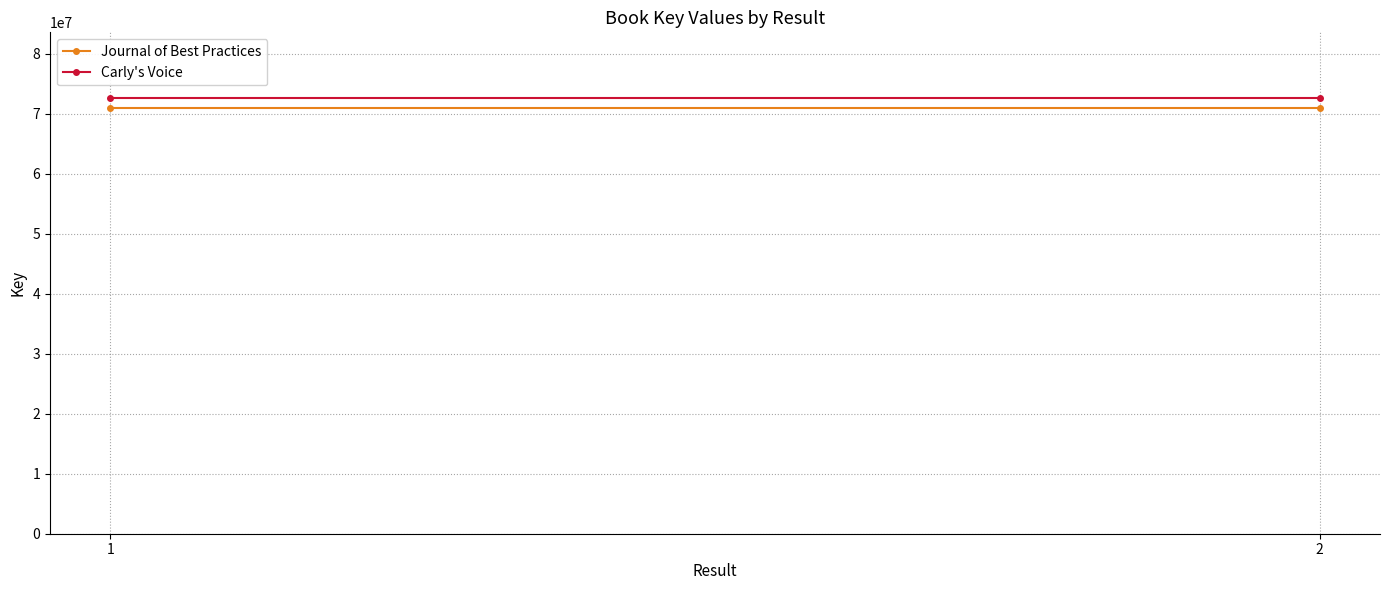

Is the value of Journal of Best Practices at 1 greater than the value of Carly's Voice at 2?

No